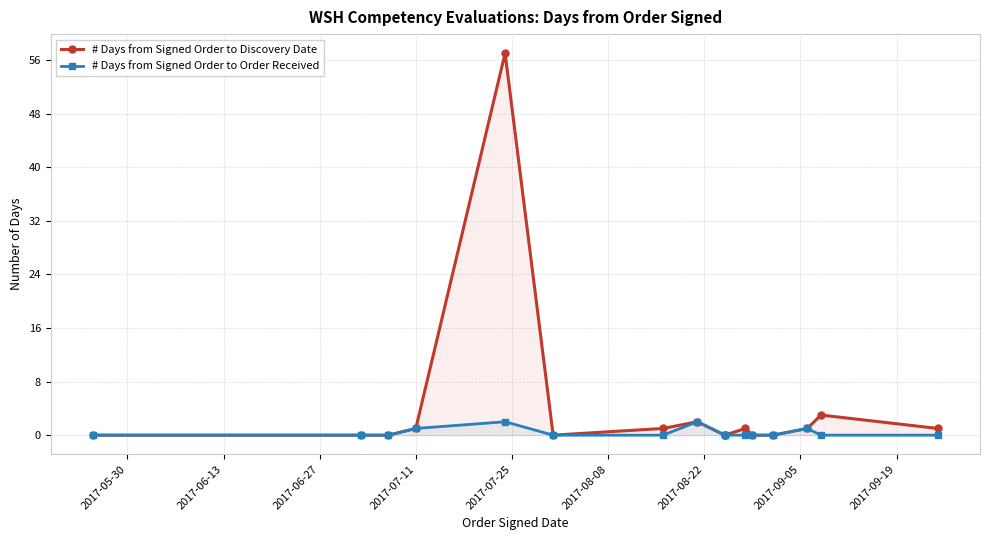

What is the maximum value shown in the chart?

57